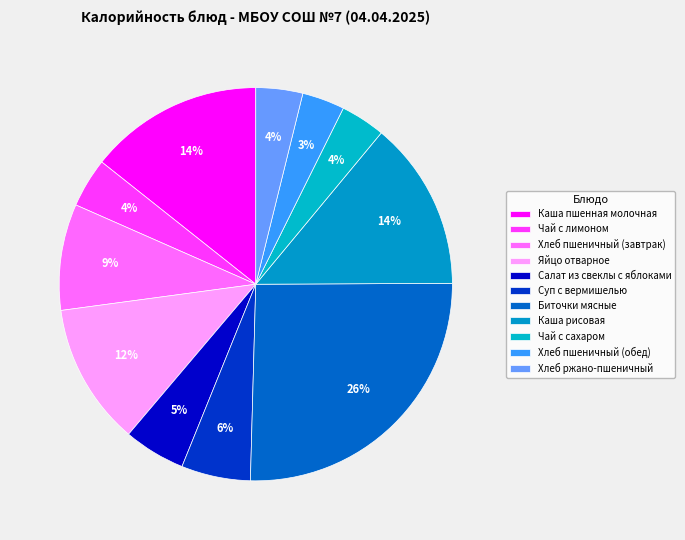

To the nearest percent, what is the average slice percentage?

9%